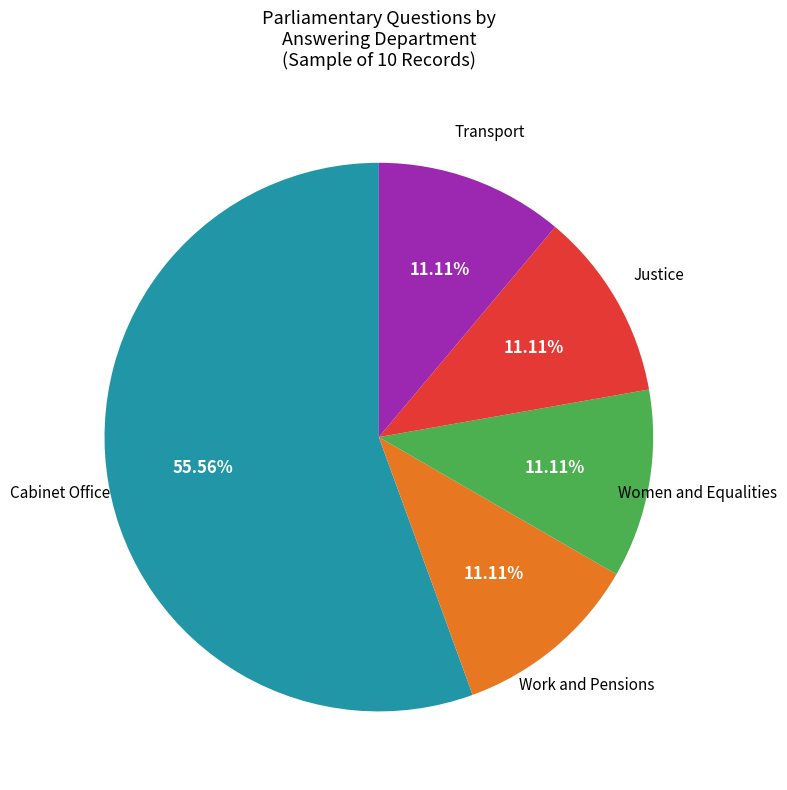

Does Justice represent more than half of the total?

No